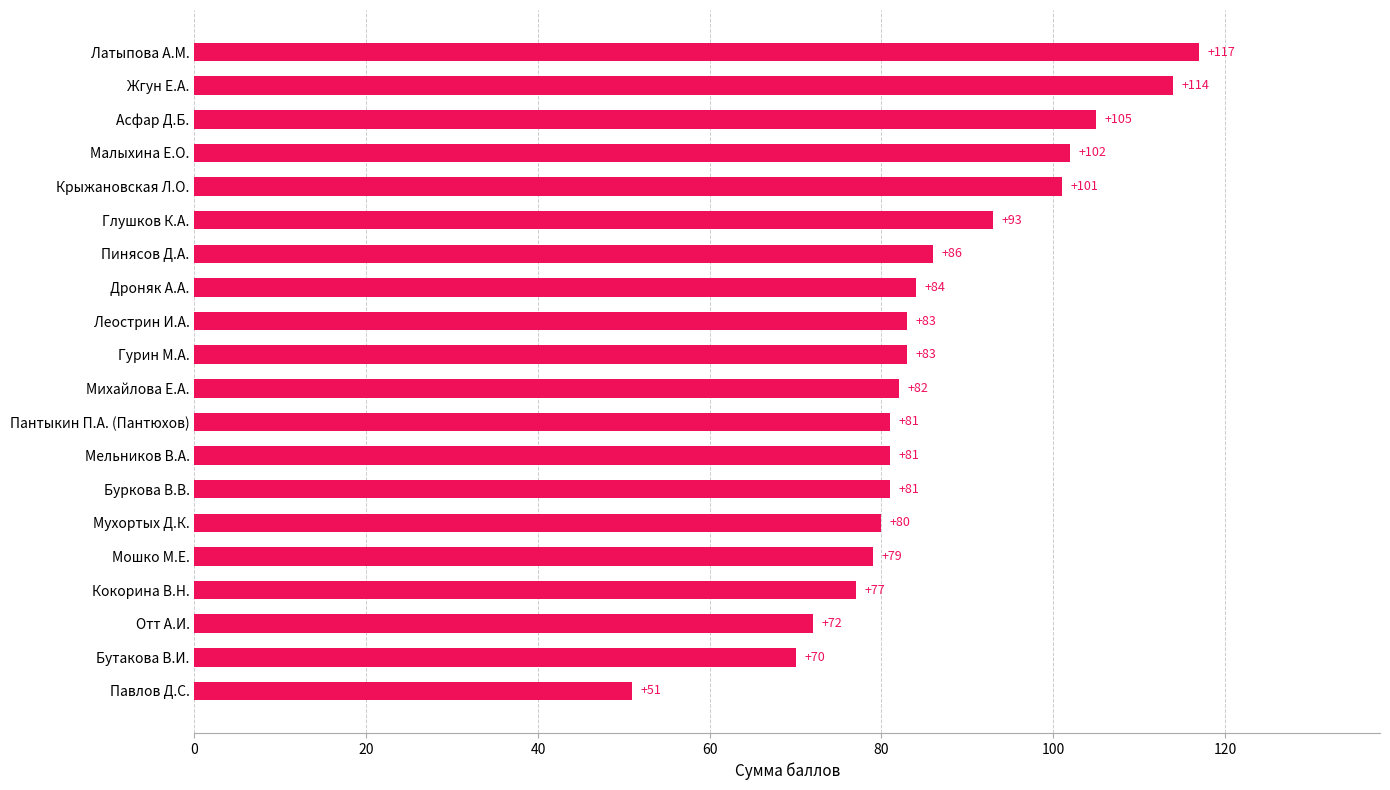

The chart shows a value of 84 at Дроняк А.А.. True or false?

True